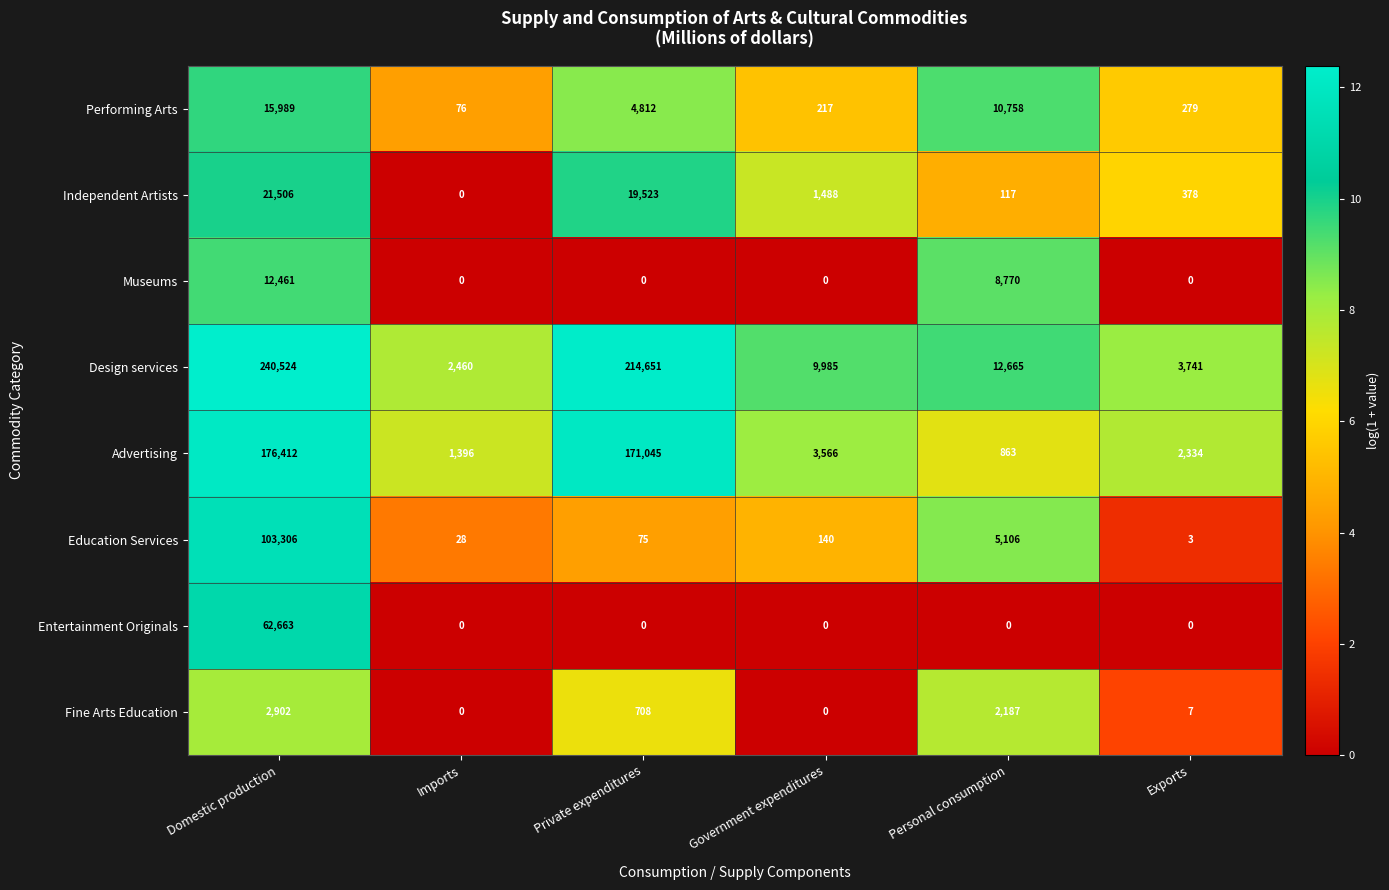

Which series has the largest total across all categories?

Design services